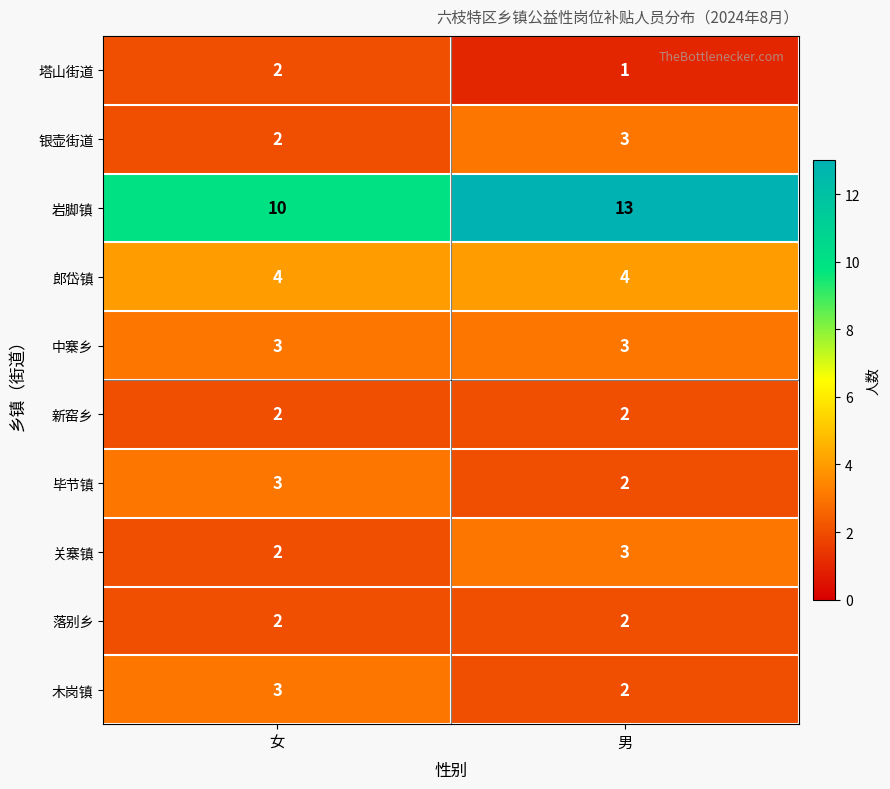

What is the average value of the 中寨乡 series?

3